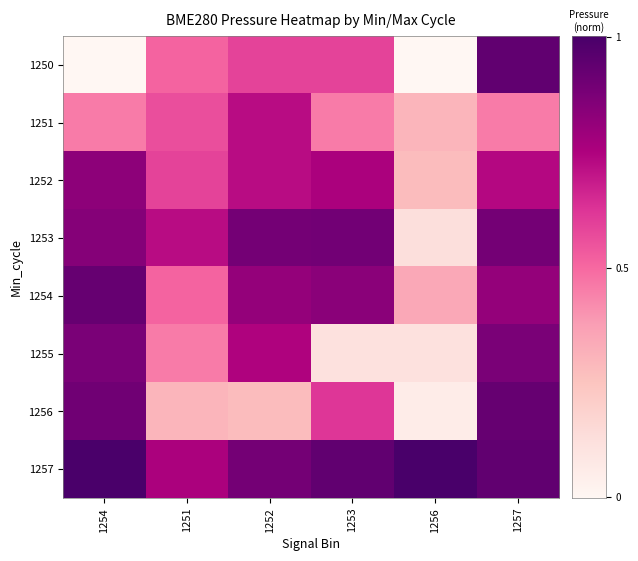

Reading right to left, list all the values displayed in this chart.

1250: 1257=0.9	1256=0.0	1253=0.6	1252=0.6	1251=0.5	1254=0.0
1251: 1257=0.5	1256=0.3	1253=0.5	1252=0.7	1251=0.6	1254=0.5
1252: 1257=0.7	1256=0.3	1253=0.8	1252=0.7	1251=0.6	1254=0.8
1253: 1257=0.9	1256=0.1	1253=0.9	1252=0.9	1251=0.7	1254=0.8
1254: 1257=0.8	1256=0.3	1253=0.8	1252=0.8	1251=0.5	1254=0.9
1255: 1257=0.9	1256=0.1	1253=0.1	1252=0.7	1251=0.5	1254=0.9
1256: 1257=0.9	1256=0.1	1253=0.6	1252=0.3	1251=0.3	1254=0.9
1257: 1257=0.9	1256=1.0	1253=0.9	1252=0.9	1251=0.8	1254=1.0